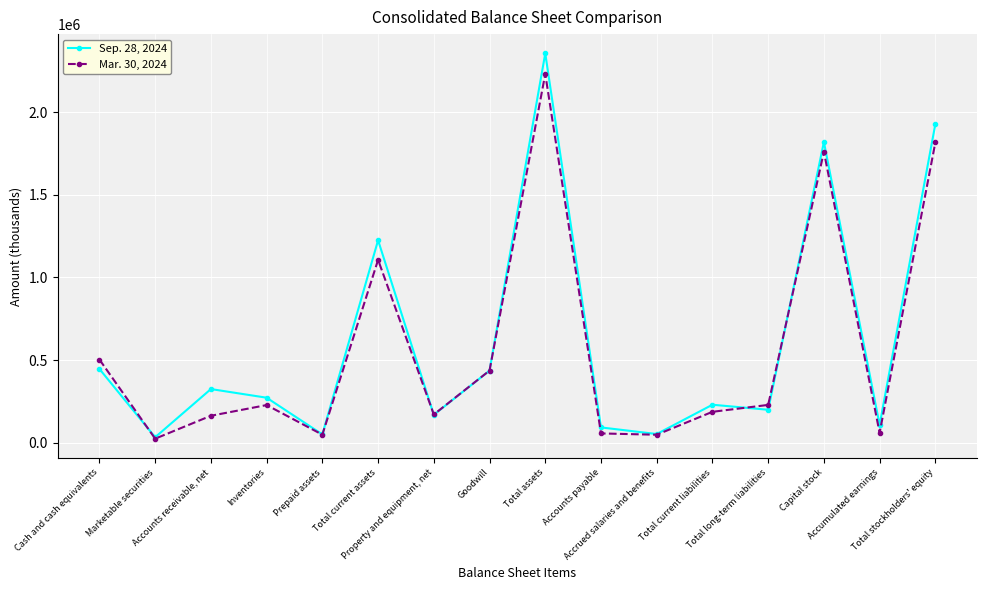

Which series ends up on top after the final intersection of Mar. 30, 2024 and Sep. 28, 2024?

Sep. 28, 2024